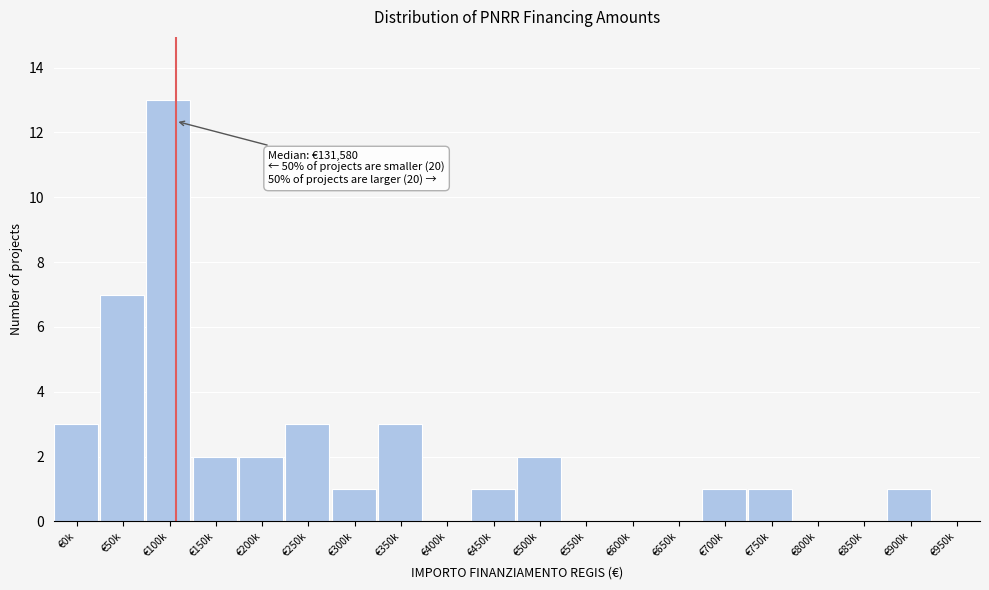

Reading left to right, list all the values displayed in this chart.

€0k=3	€50k=7	€100k=13	€150k=2	€200k=2	€250k=3	€300k=1	€350k=3	€400k=0	€450k=1	€500k=2	€550k=0	€600k=0	€650k=0	€700k=1	€750k=1	€800k=0	€850k=0	€900k=1	€950k=0